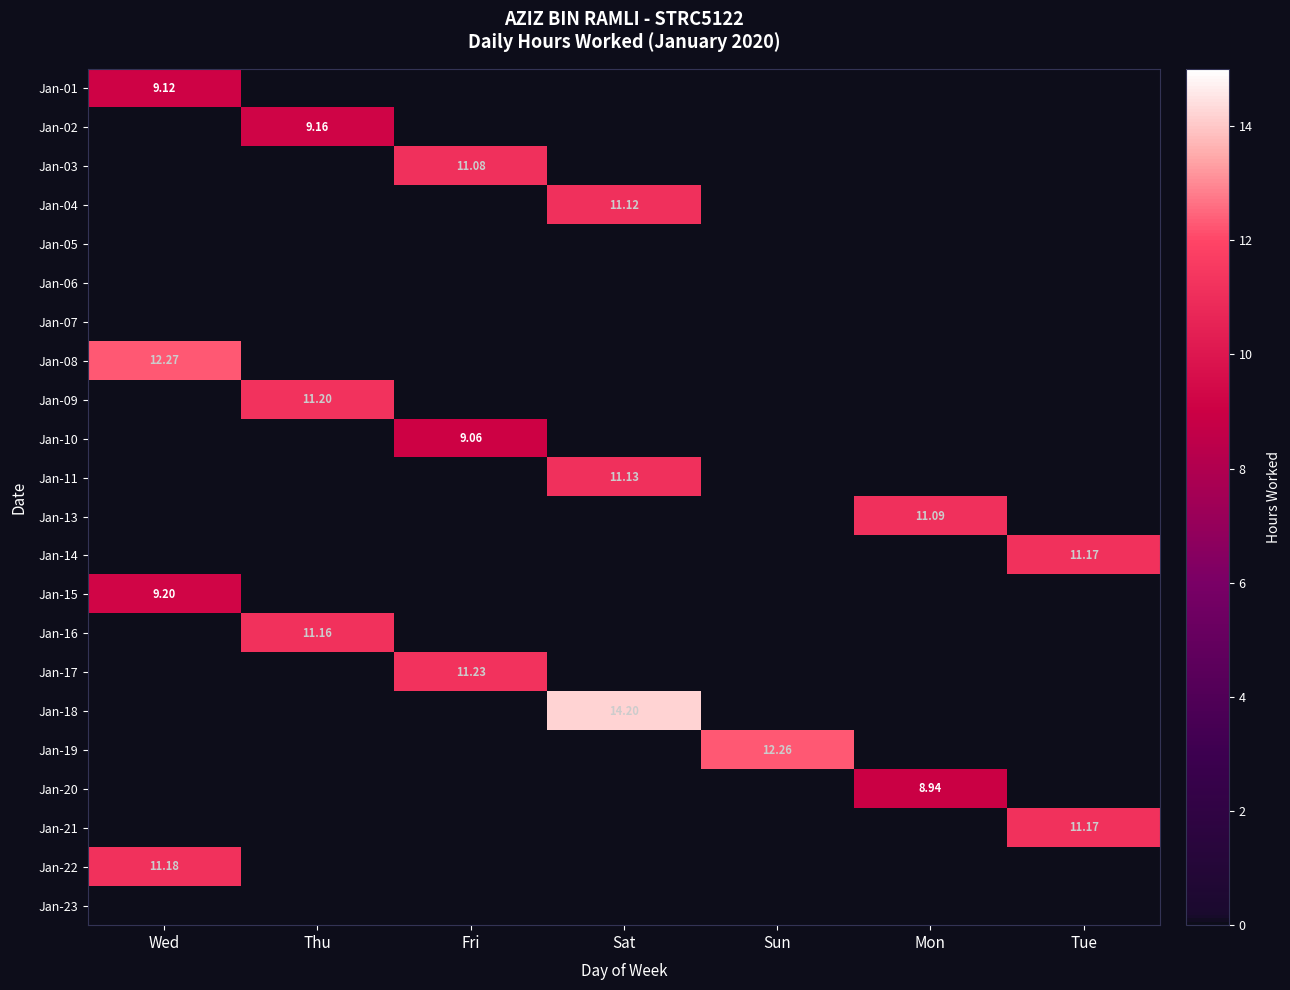

Is the value of Jan-08 at Sun greater than the value of Jan-07 at Mon?

No